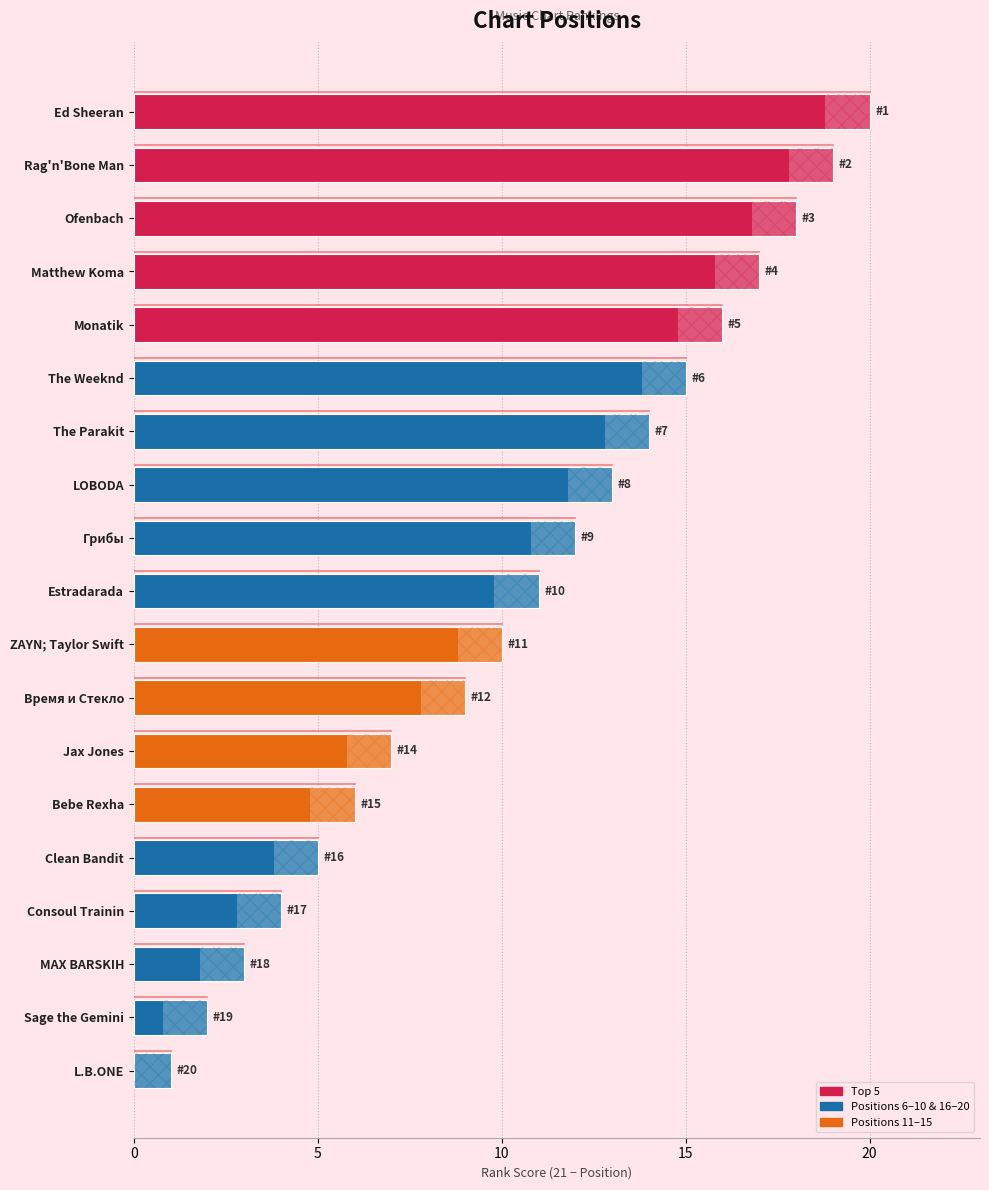

True or false: the data shows 6 at Ed Sheeran.

False